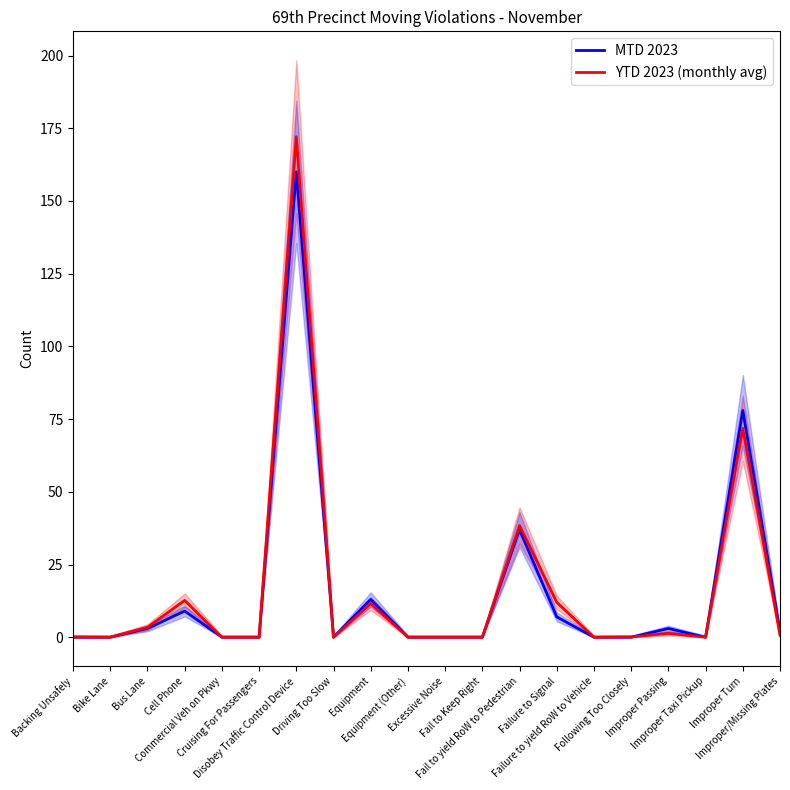

What is the difference between the maximum and minimum values in the MTD 2023 series?

160.0